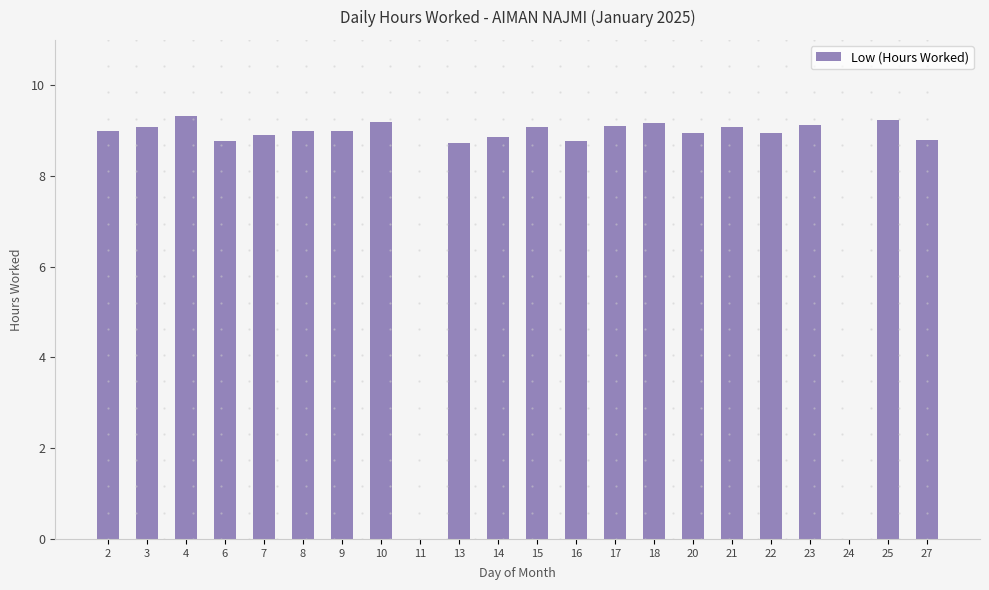

Approximately how many times larger is the value at 17 compared to 21?

1.0